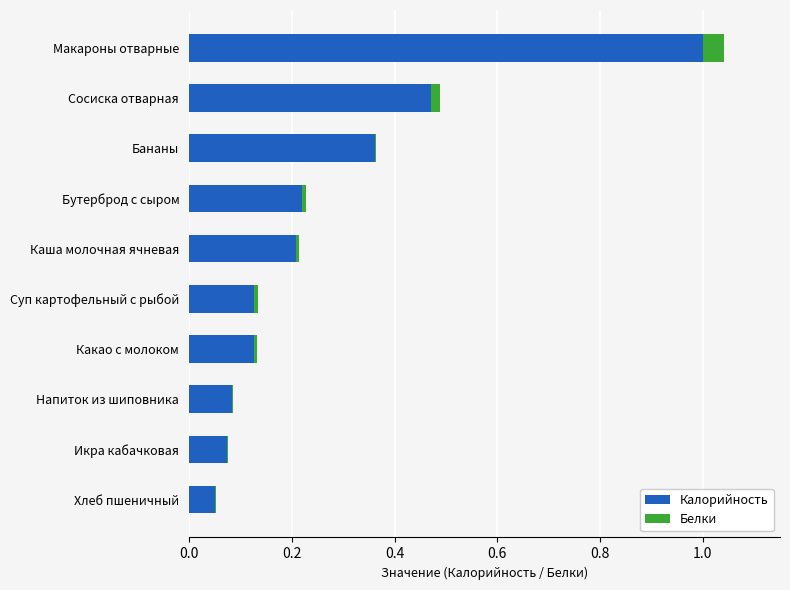

True or false: Калорийность has a value of 0.3 at Макароны отварные.

False